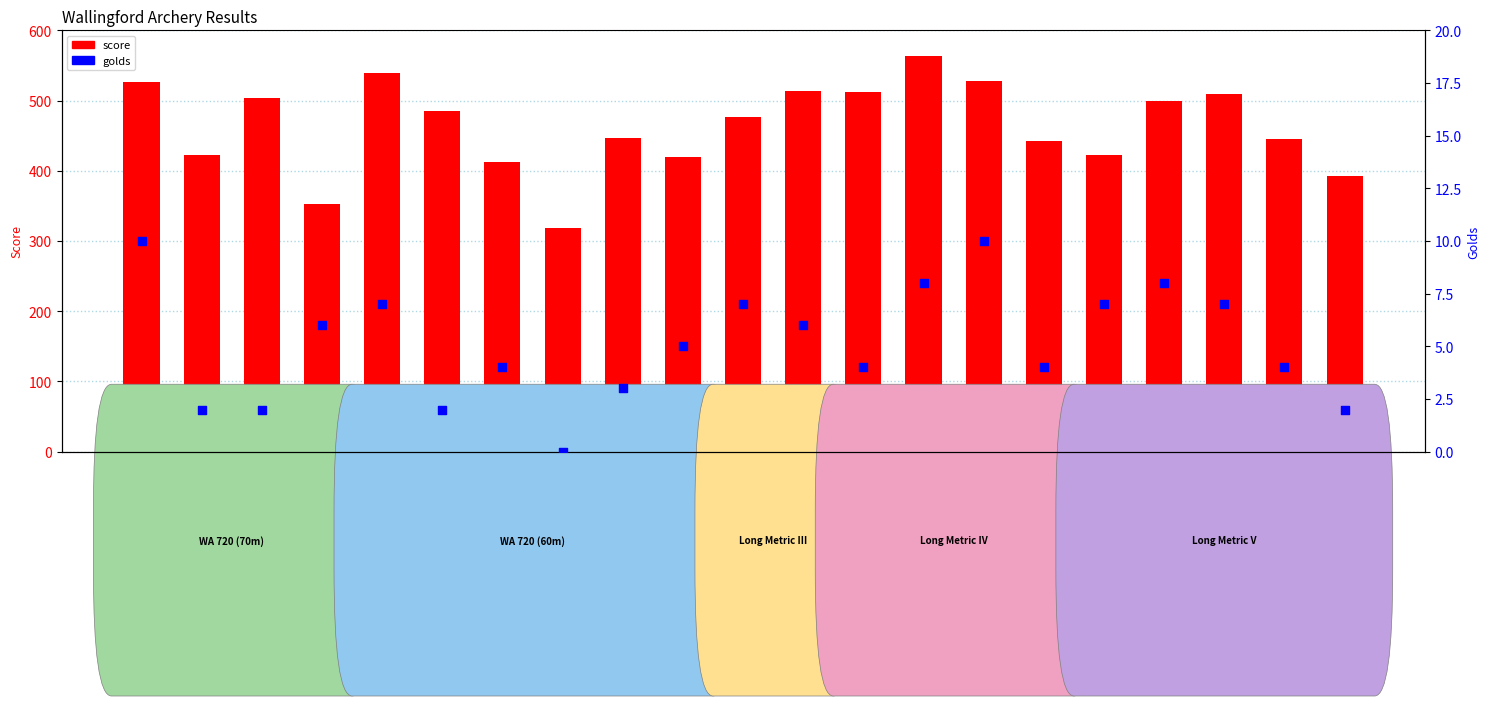

Is the value of golds at Hayley Wickens greater than the value of score at Andy Climpson?

No